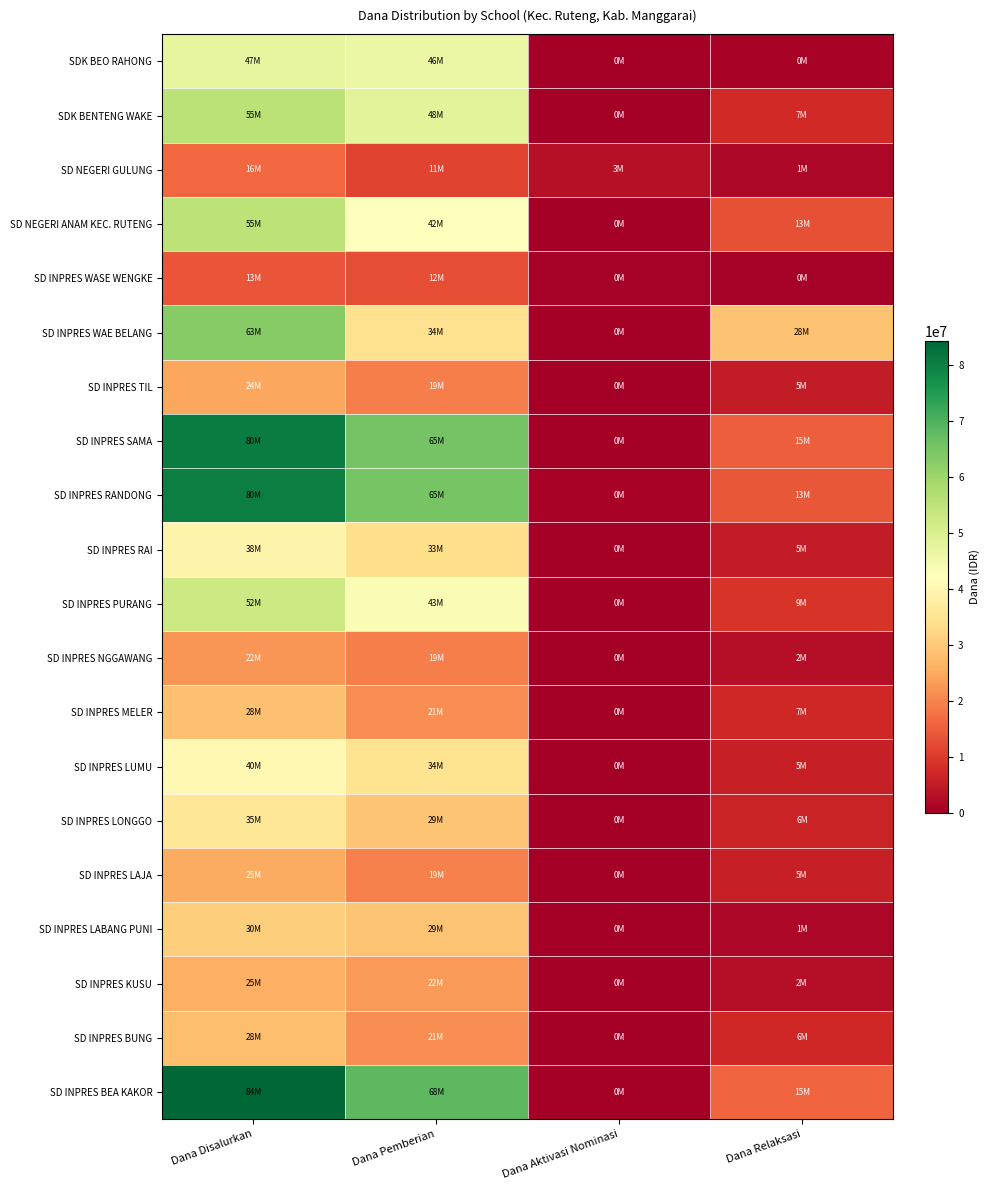

Rank the series by their maximum value, from highest to lowest.

SD INPRES BEA KAKOR, SD INPRES SAMA, SD INPRES RANDONG, SD INPRES WAE BELANG, SDK BENTENG WAKE, SD NEGERI ANAM KEC. RUTENG, SD INPRES PURANG, SDK BEO RAHONG, SD INPRES LUMU, SD INPRES RAI, SD INPRES LONGGO, SD INPRES LABANG PUNI, SD INPRES MELER, SD INPRES BUNG, SD INPRES KUSU, SD INPRES LAJA, SD INPRES TIL, SD INPRES NGGAWANG, SD NEGERI GULUNG, SD INPRES WASE WENGKE